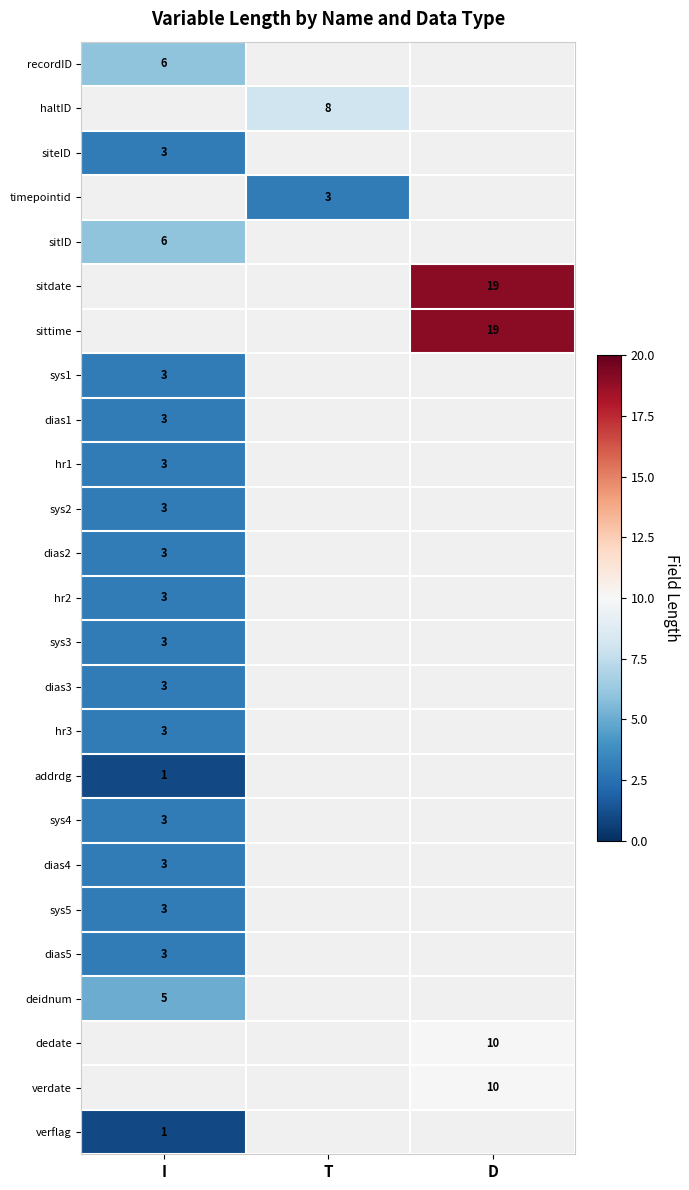

True or false: hr2 has a value of 4 at I.

False